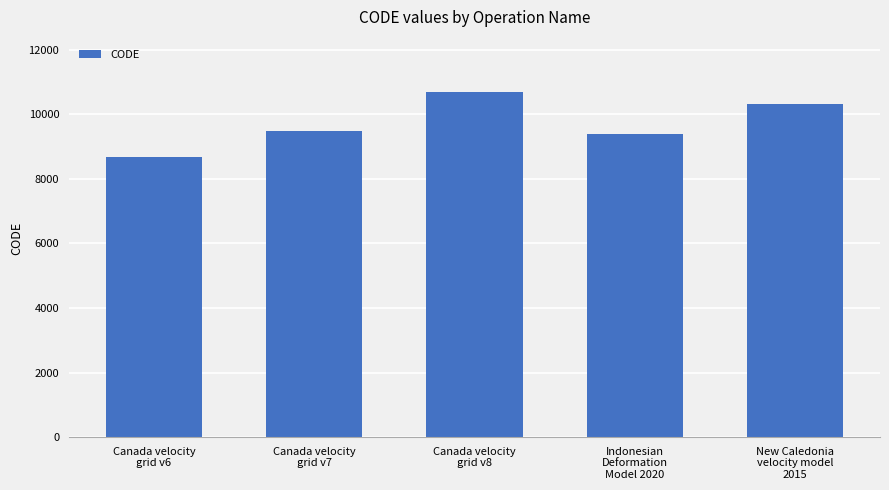

What is the ratio of the value at New Caledonia
velocity model
2015 to the value at Canada velocity
grid v7?

1.1